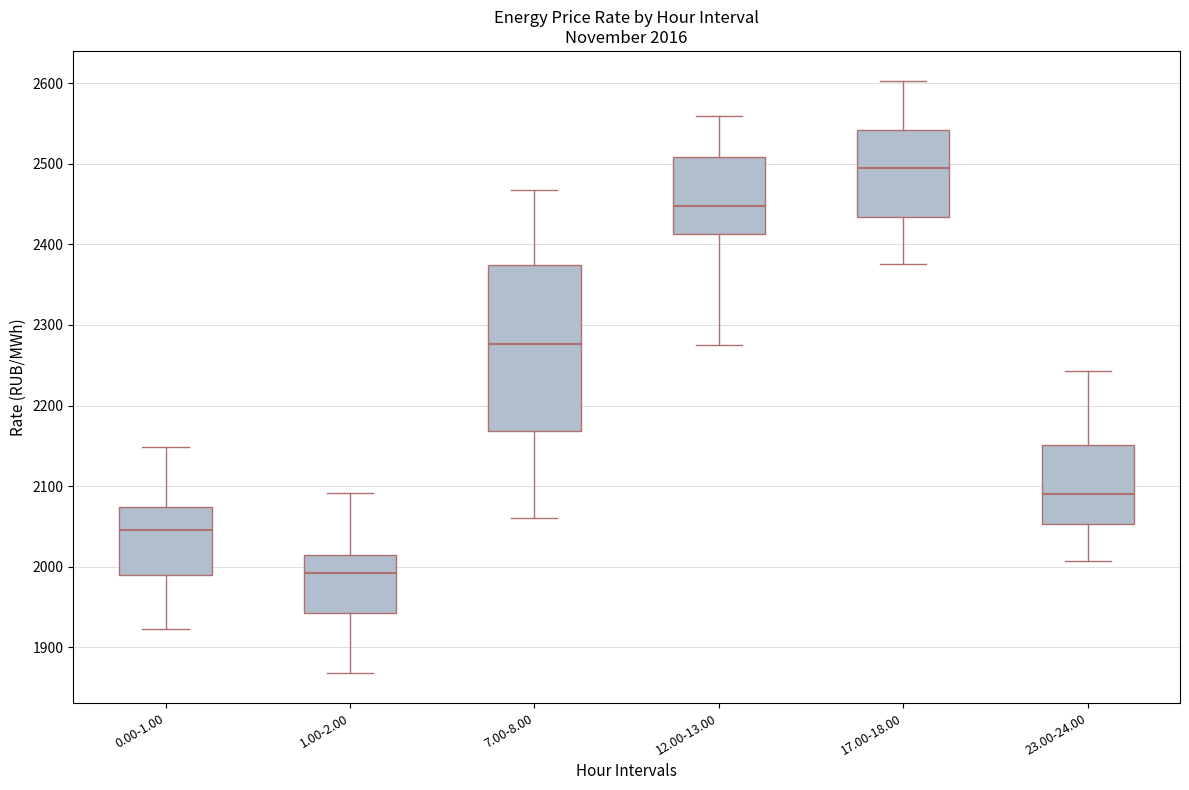

Which box has the highest median line?

17.00-18.00